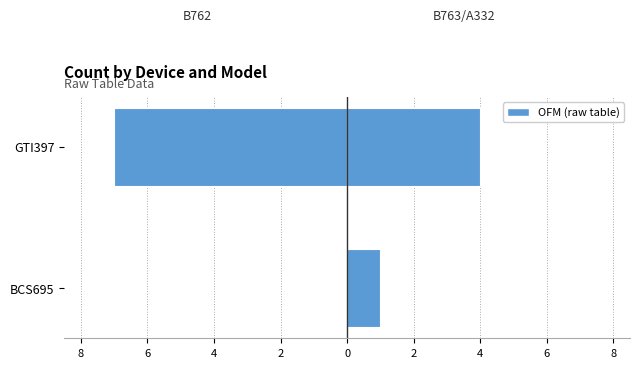

What is the sum of the B762 values at 0 and 2?

-7